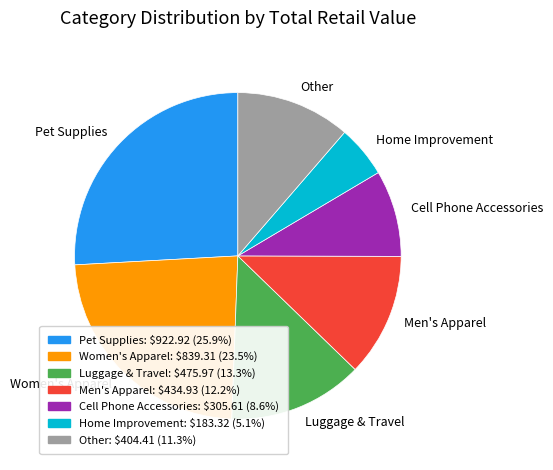

Which slice is the smallest?

Home Improvement